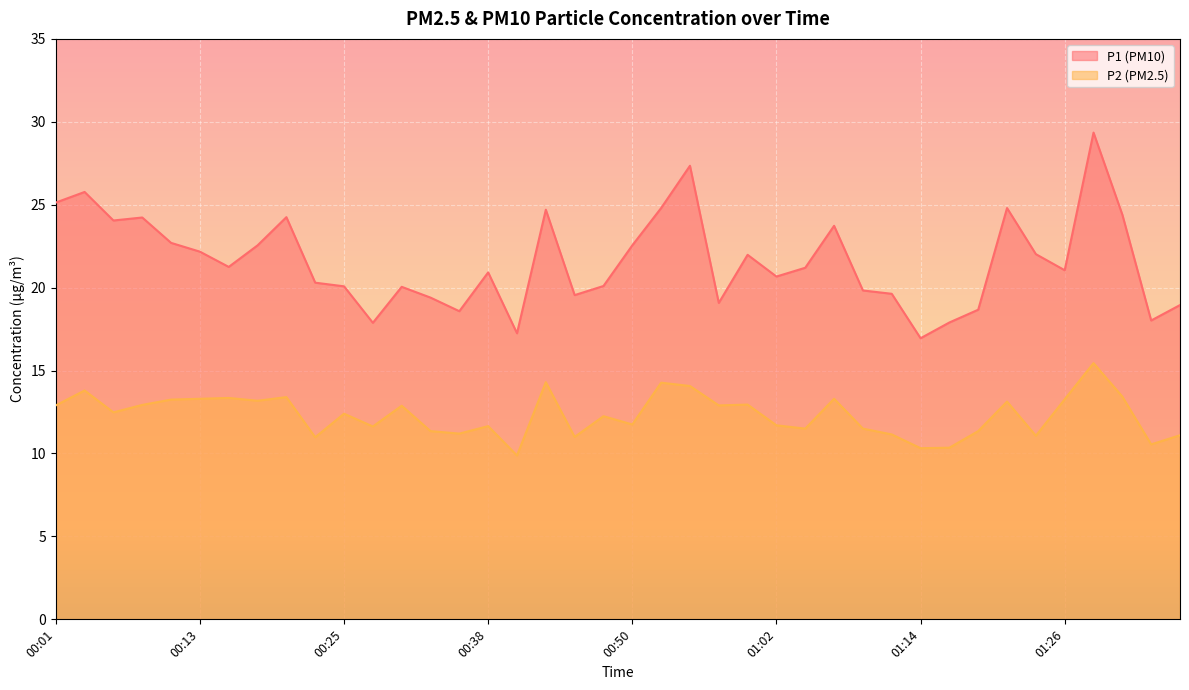

Rank the categories by P2 value from highest to lowest.

01:29, 00:42, 00:52, 00:55, 00:03, 01:31, 00:20, 00:16, 00:13, 01:07, 01:26, 00:11, 00:18, 01:22, 01:00, 00:08, 00:01, 00:57, 00:30, 00:06, 00:25, 00:47, 00:50, 01:02, 00:38, 00:28, 01:05, 01:09, 00:33, 01:19, 00:35, 01:12, 01:36, 01:24, 00:45, 00:23, 01:34, 01:17, 01:14, 00:40